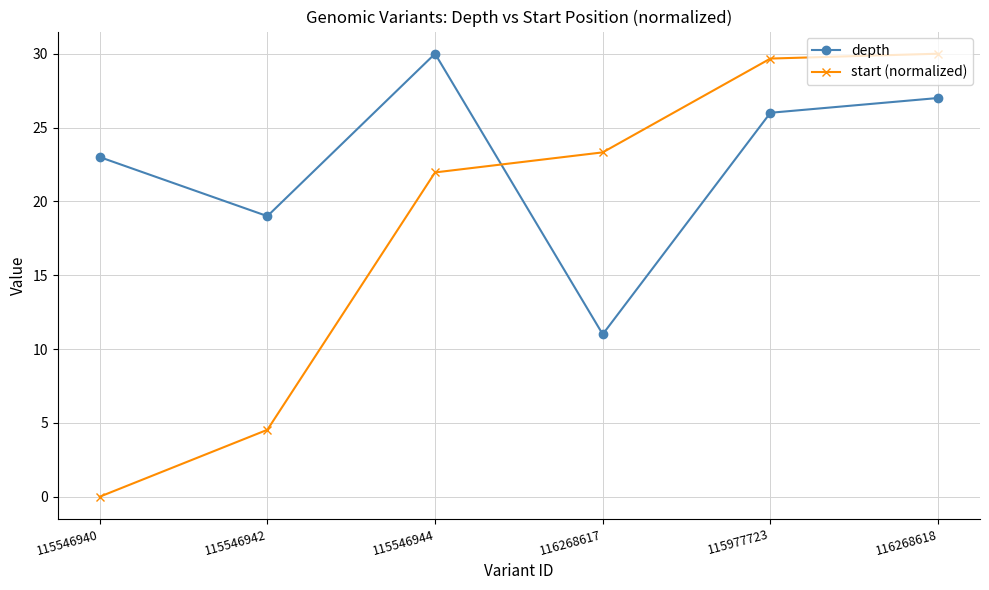

Which series has the widest spread of values?

start (normalized)